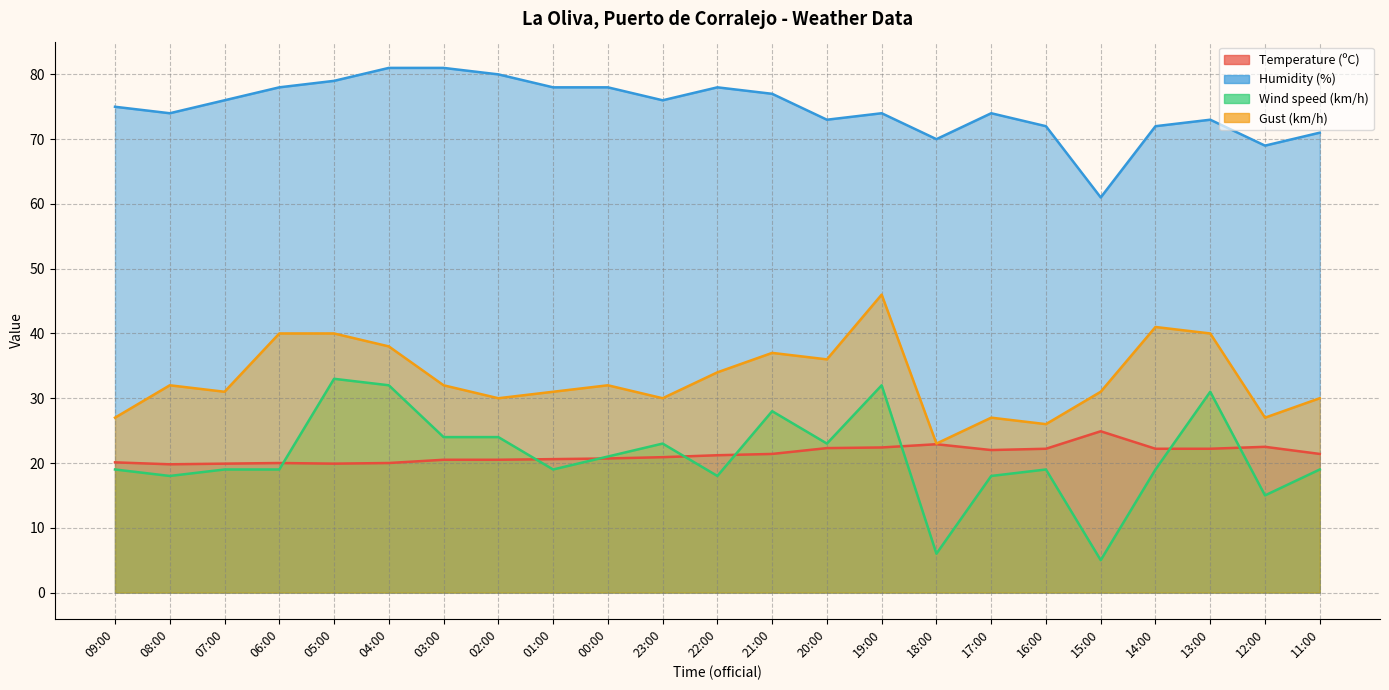

Is it true that Wind speed (km/h) equals 34.9 at 00:00?

False